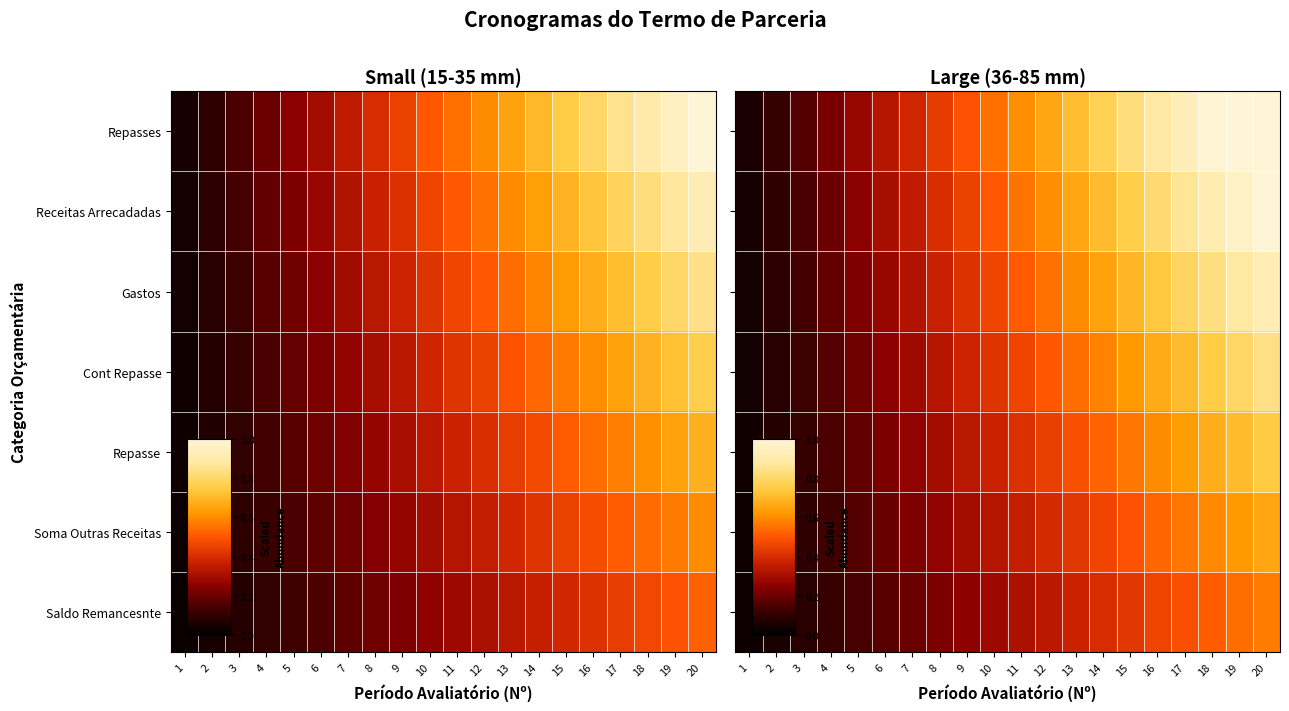

The value of row_4 at 6 is 0.4. True or false?

False